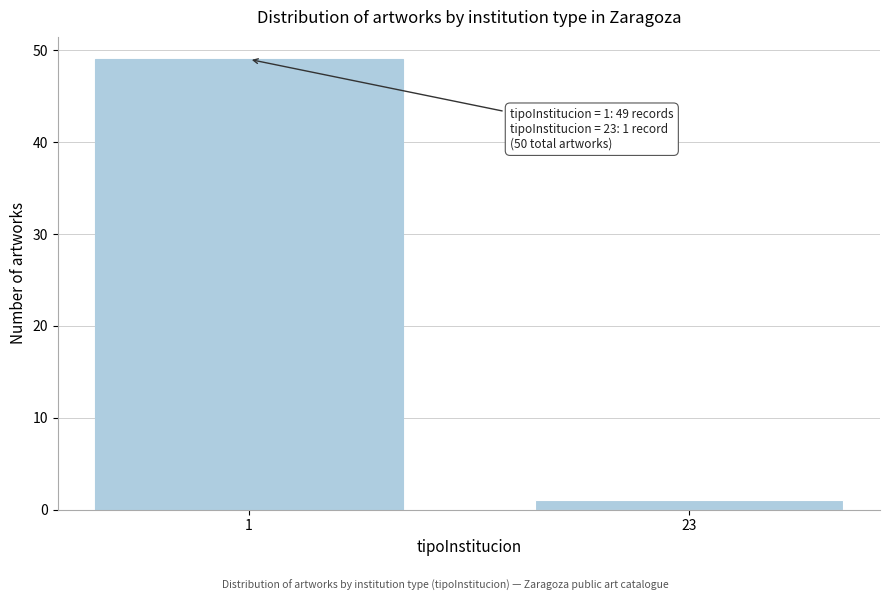

Reading left to right, extract all data points from this chart.

1=49	23=1